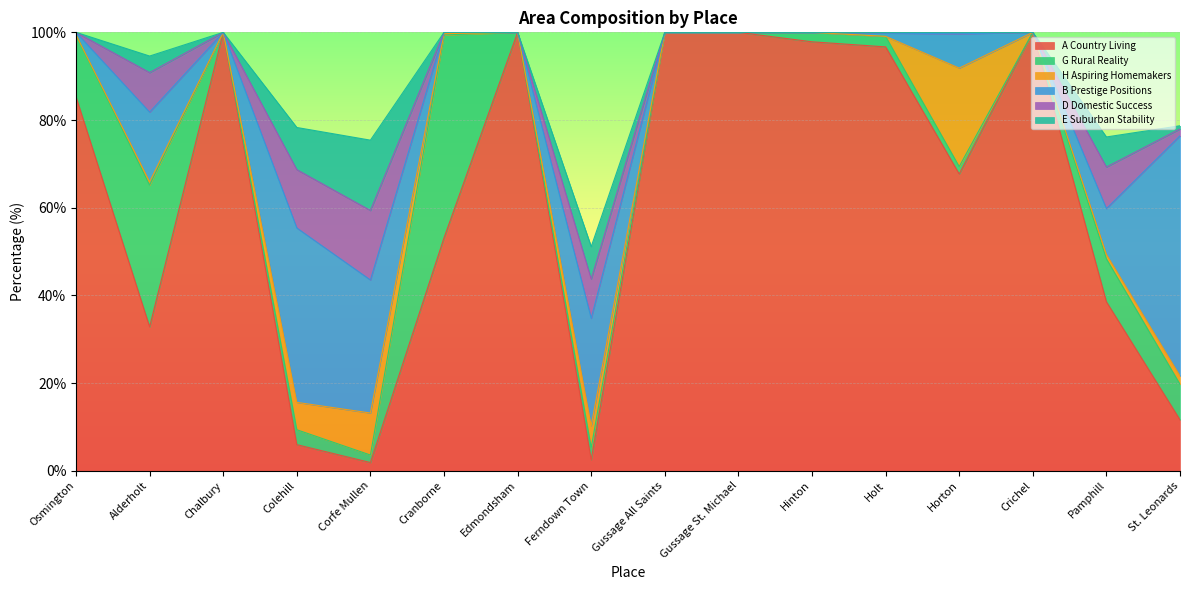

The B Prestige Positions series shows 24.5 at Ferndown Town. True or false?

True